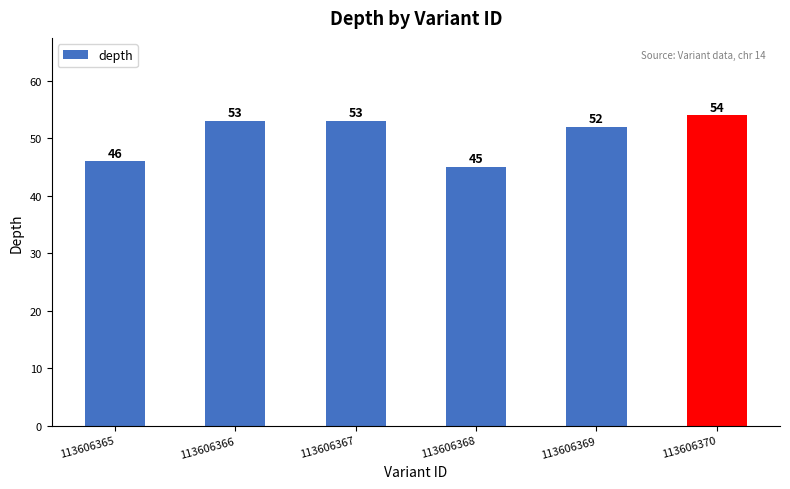

What is the difference between the second highest and minimum values?

8